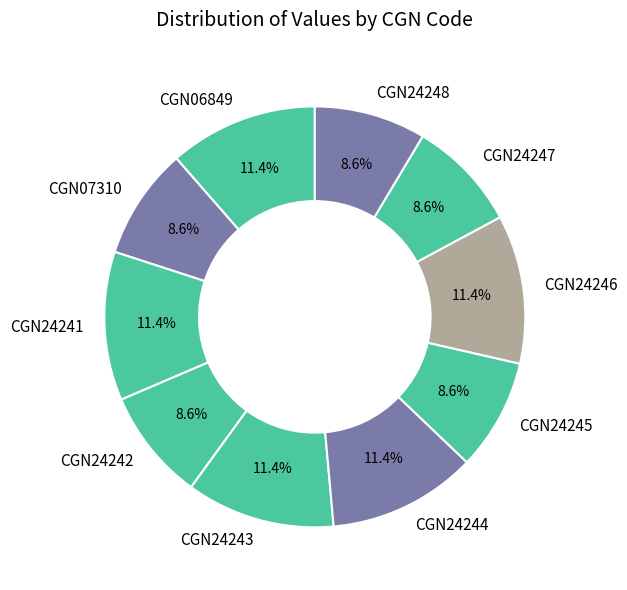

True or false: CGN07310 accounts for 9% of the total.

True